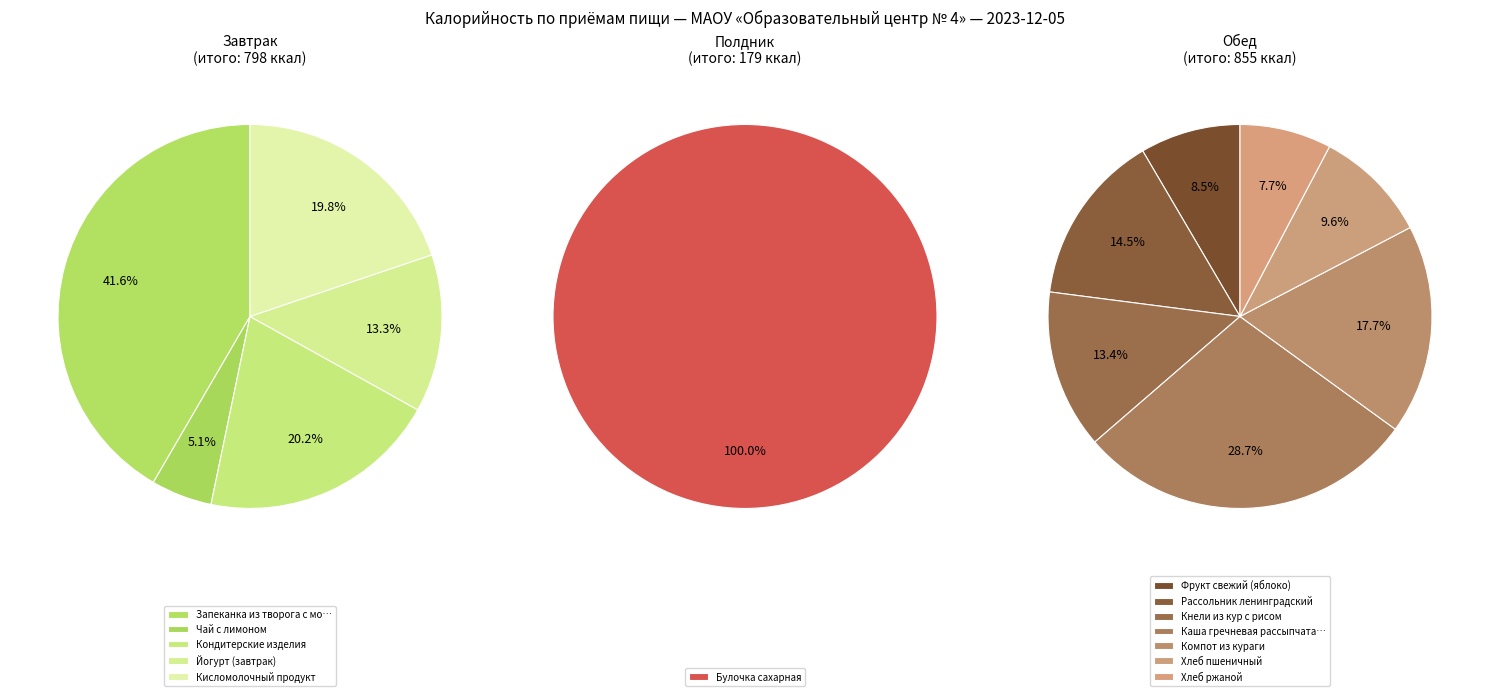

Is it true that Кондитерские изделия is 18% of the pie?

False